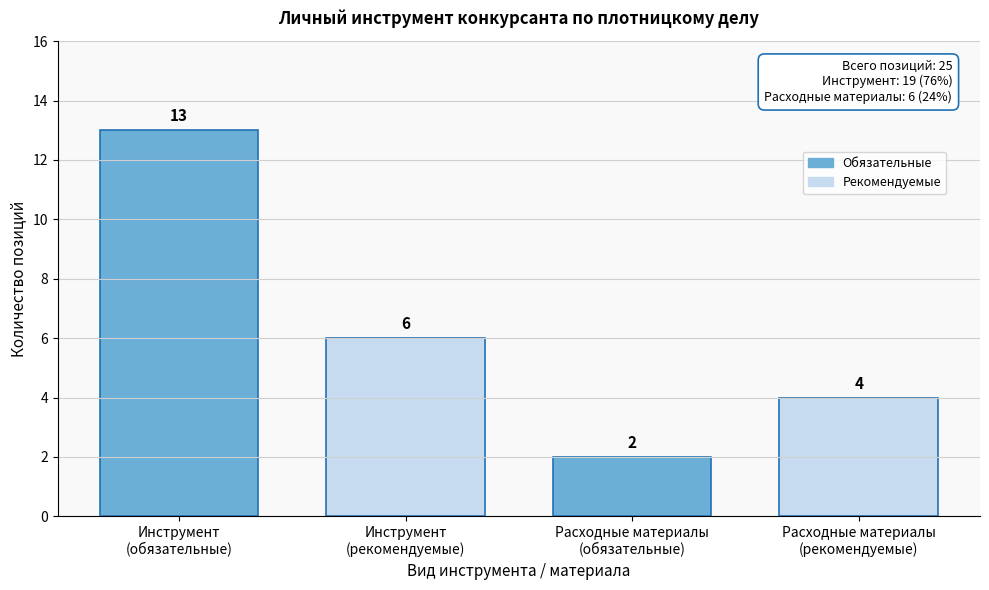

Reading left to right, transcribe all the data shown in this chart.

13	6	2	4